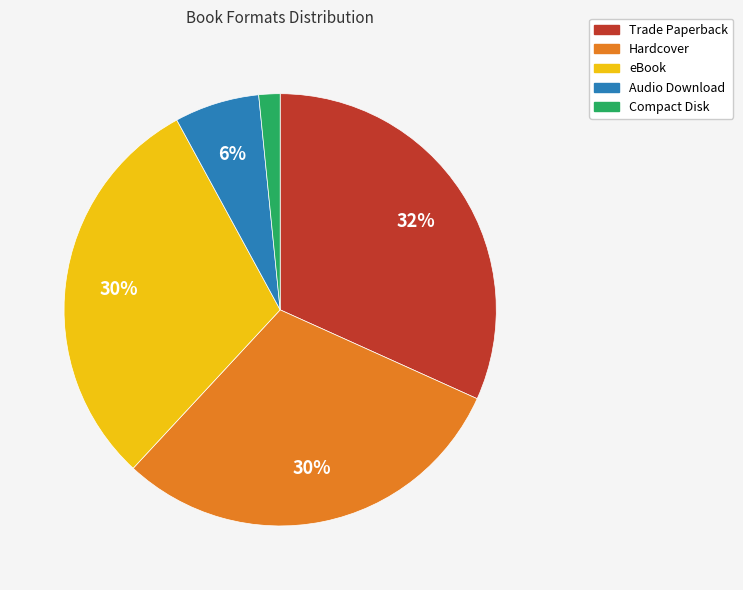

Is there any slice that represents more than half of the pie?

No